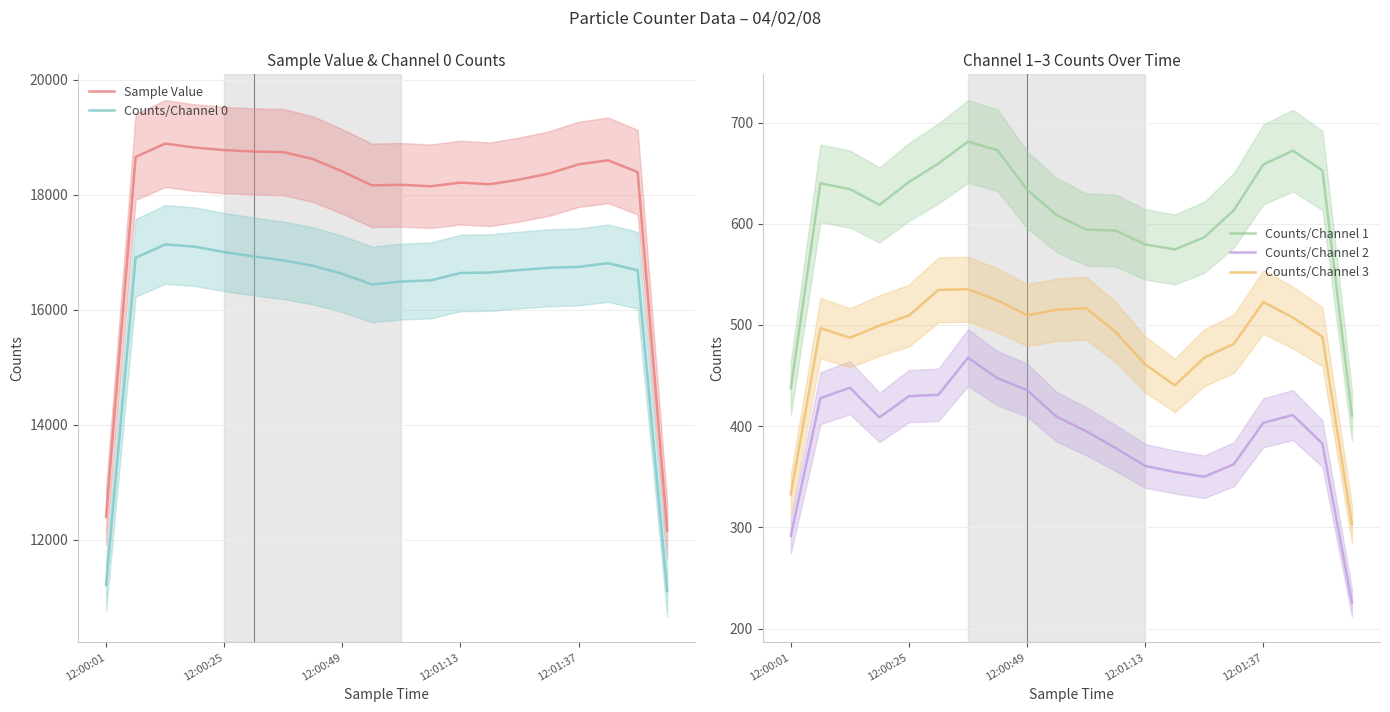

What is the value of the Counts/Channel 2 point at the 11th from the left?

395.0